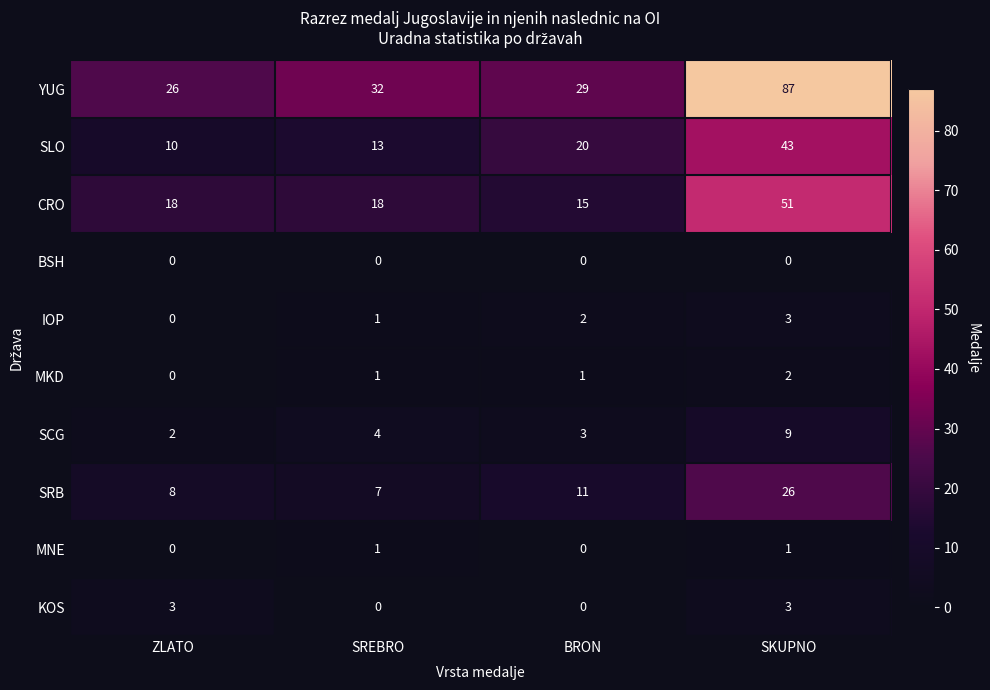

Which series has the largest range (max minus min)?

YUG